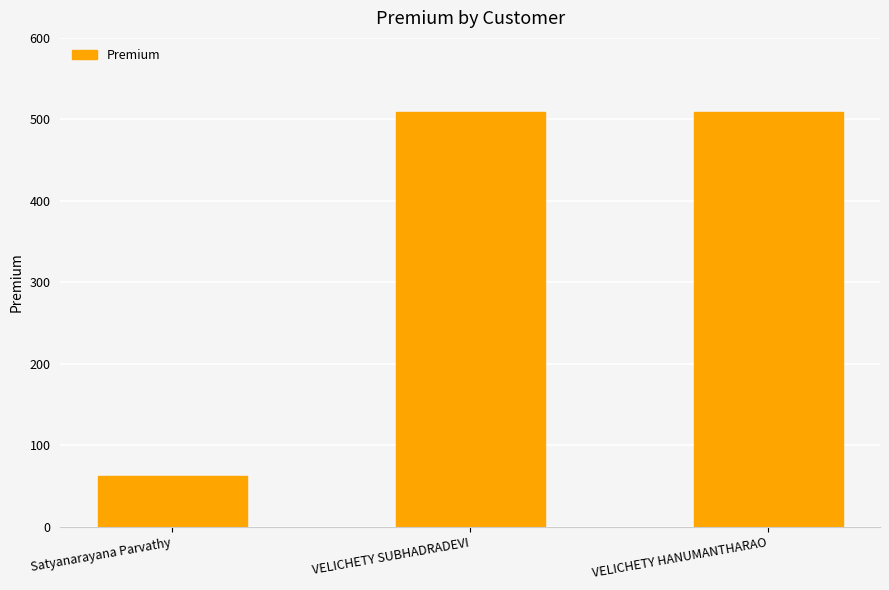

What is the approximate value at VELICHETY SUBHADRADEVI?

509.3